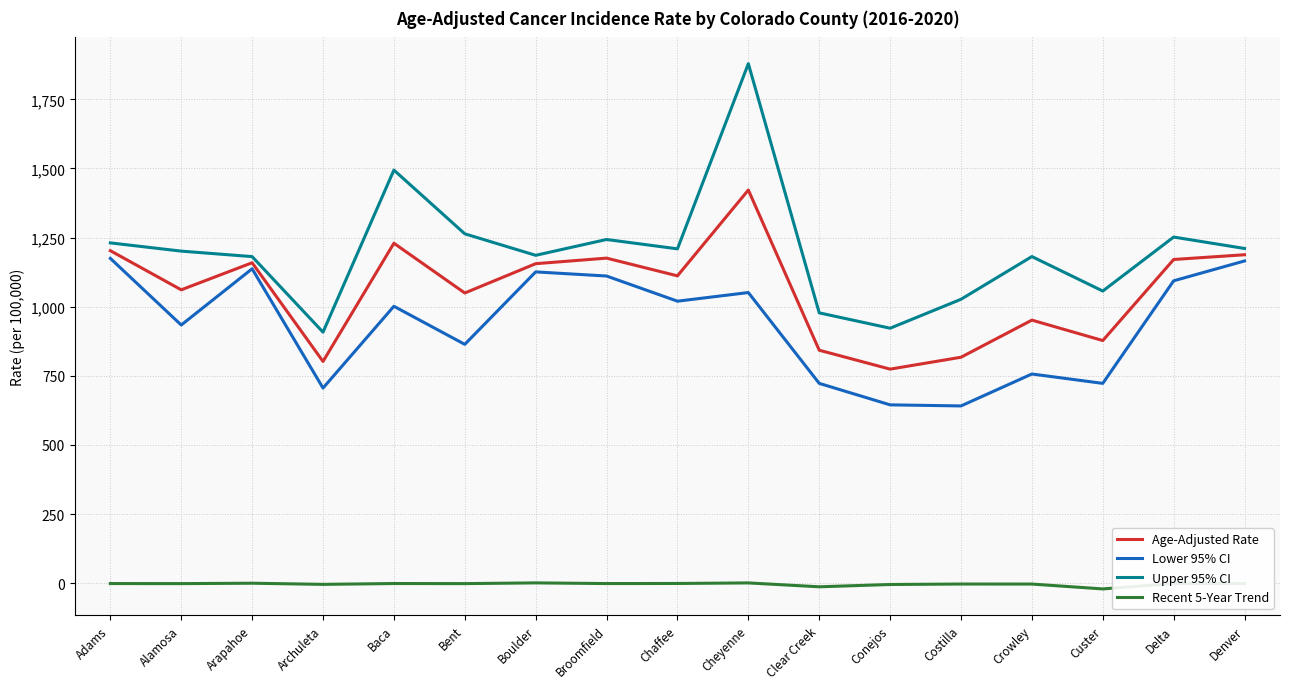

What is the spread (max minus min) of values at Conejos?

926.7